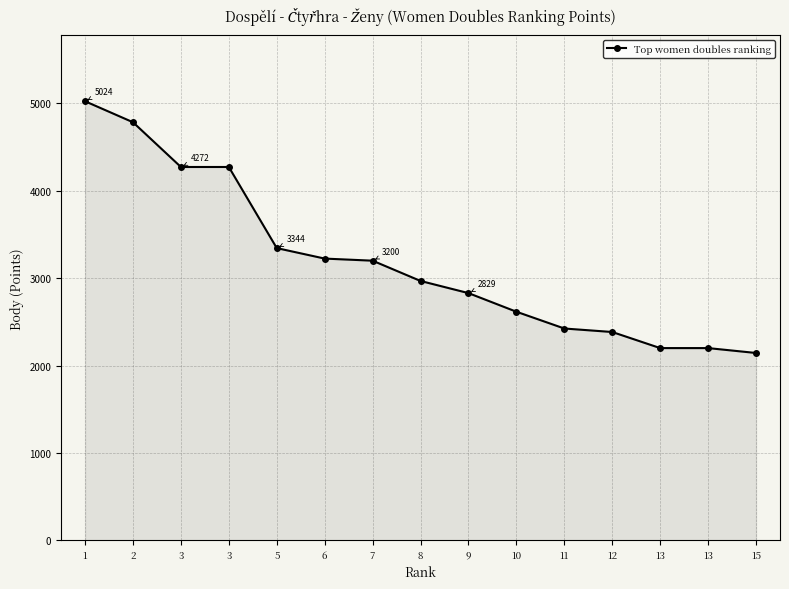

Rank the categories by value from lowest to highest.

15, 13, 13, 12, 11, 10, 9, 8, 7, 6, 5, 3, 3, 2, 1